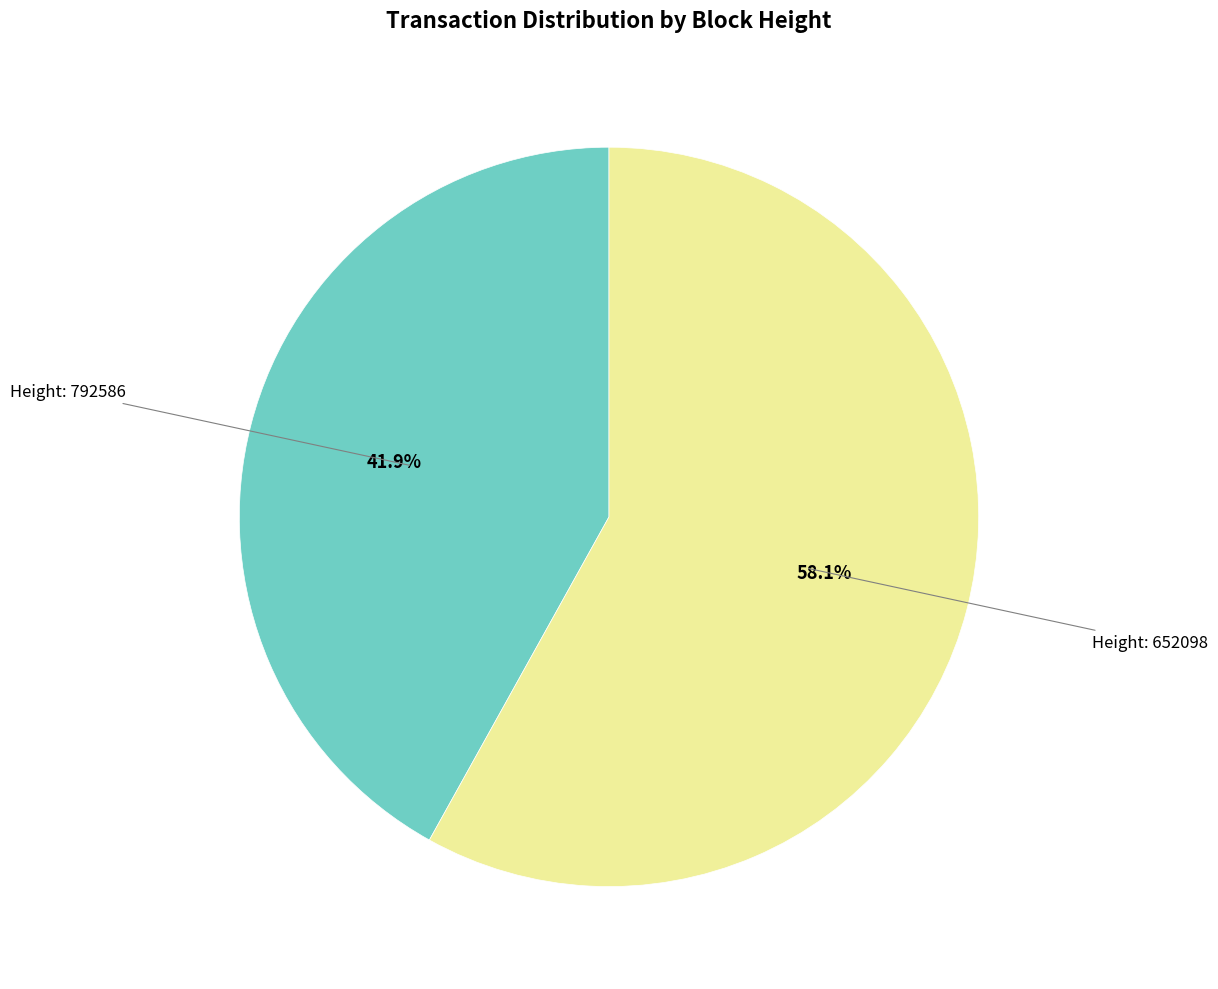

Does any single category account for the majority?

Yes